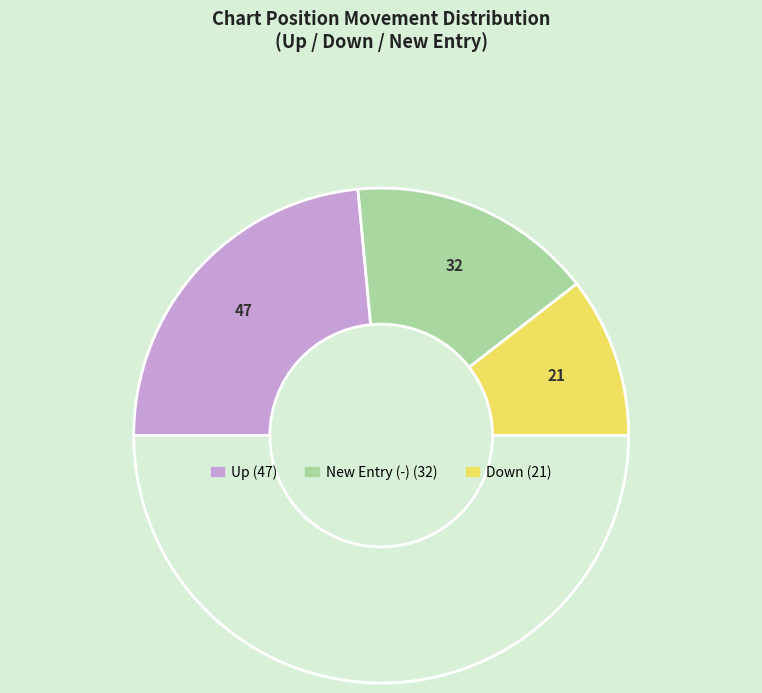

How many slices are in this pie chart?

4